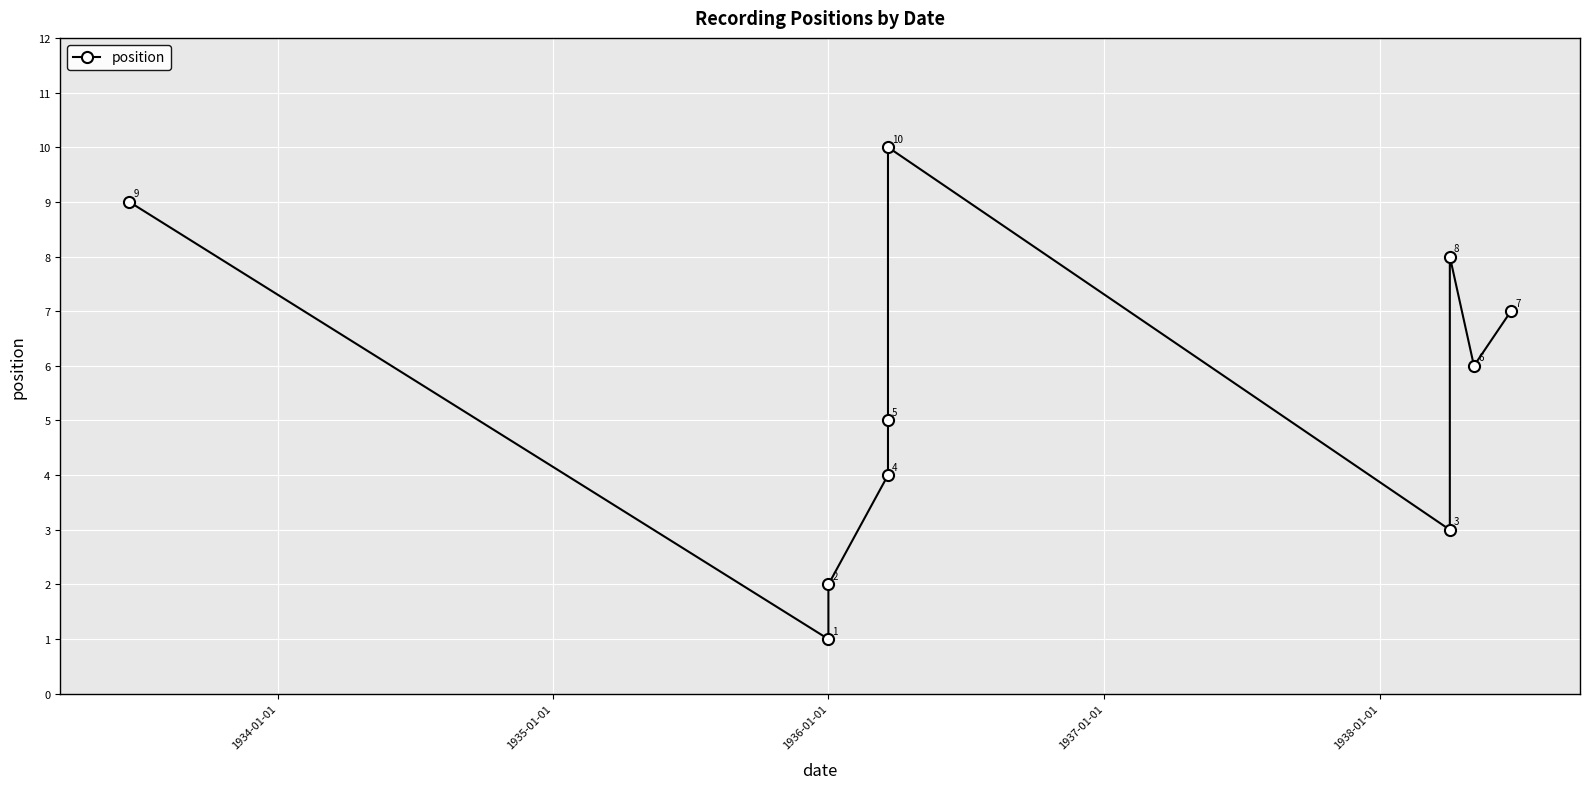

Count the values in the range 3 to 8.

6